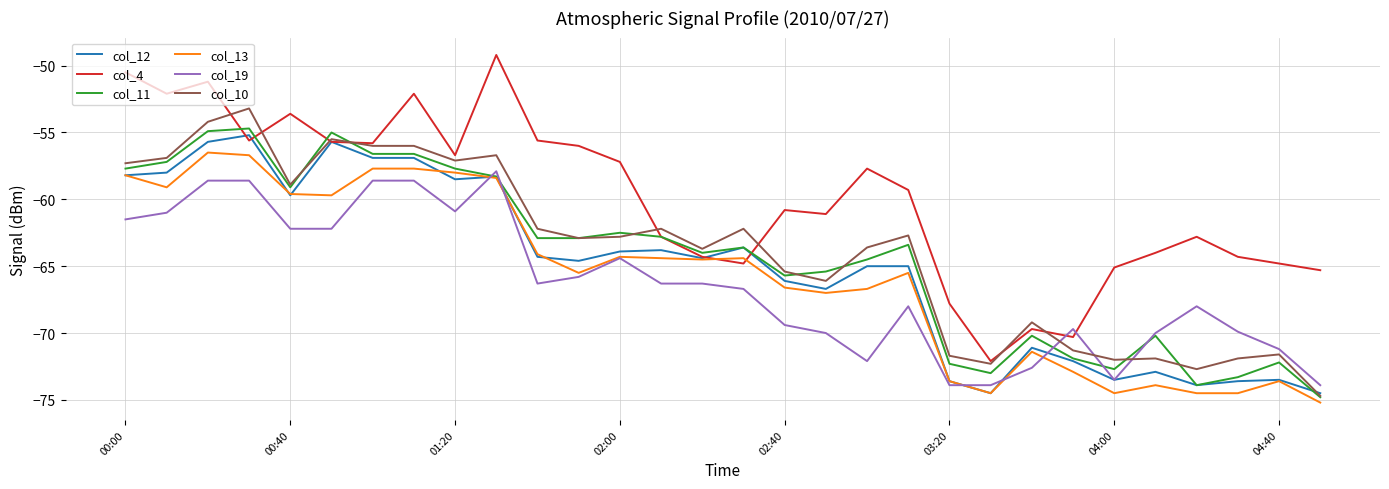

What are all the series names shown in the legend?

col_12, col_4, col_11, col_13, col_19, col_10